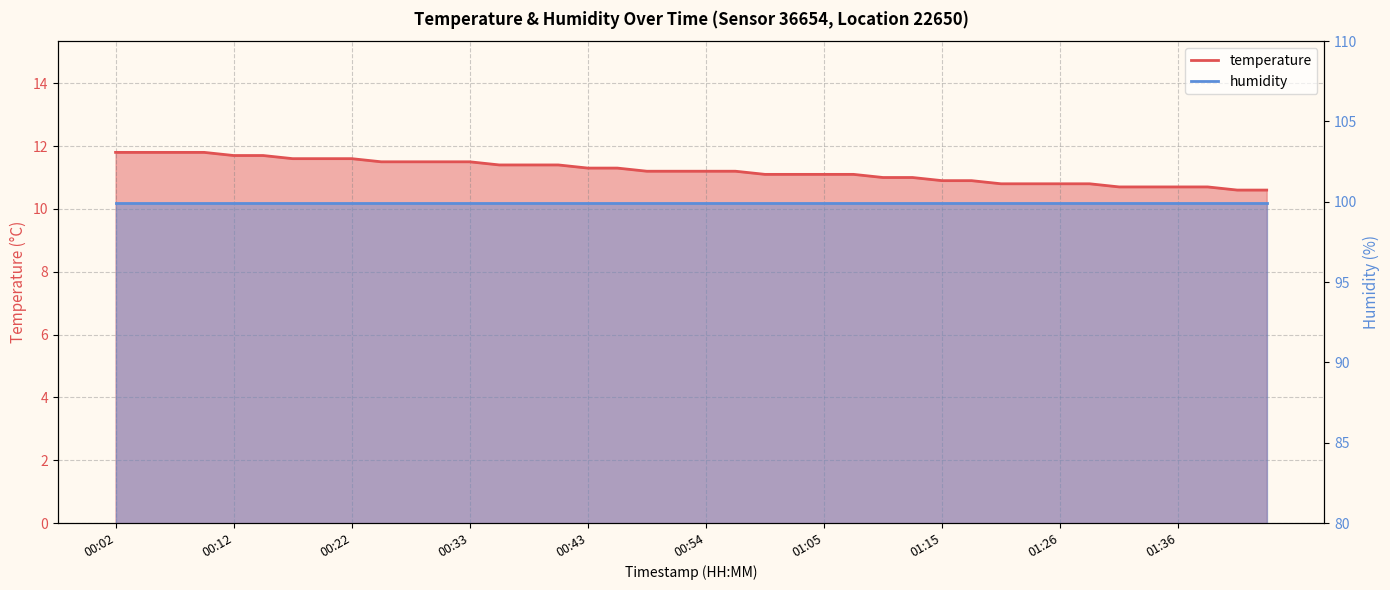

Rank the categories by value from lowest to highest.

01:41, 01:44, 01:31, 01:34, 01:36, 01:39, 01:21, 01:23, 01:26, 01:28, 01:15, 01:18, 01:10, 01:13, 01:00, 01:02, 01:05, 01:08, 00:49, 00:52, 00:54, 00:57, 00:43, 00:46, 00:35, 00:38, 00:41, 00:25, 00:27, 00:30, 00:33, 00:17, 00:20, 00:22, 00:12, 00:15, 00:02, 00:04, 00:07, 00:09